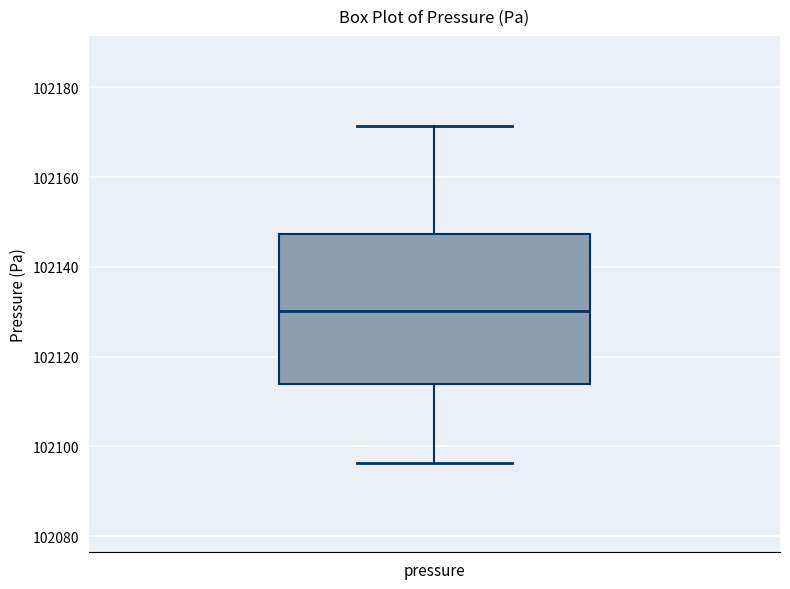

Where is the upper edge of the box for pressure on the y-axis? The values are not printed on the chart, so give them approximately, as read against the axis.

102148